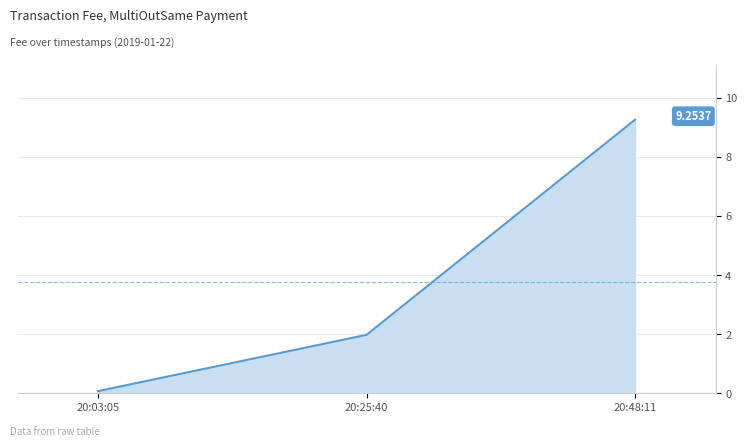

What is the minimum value shown in the chart?

0.1